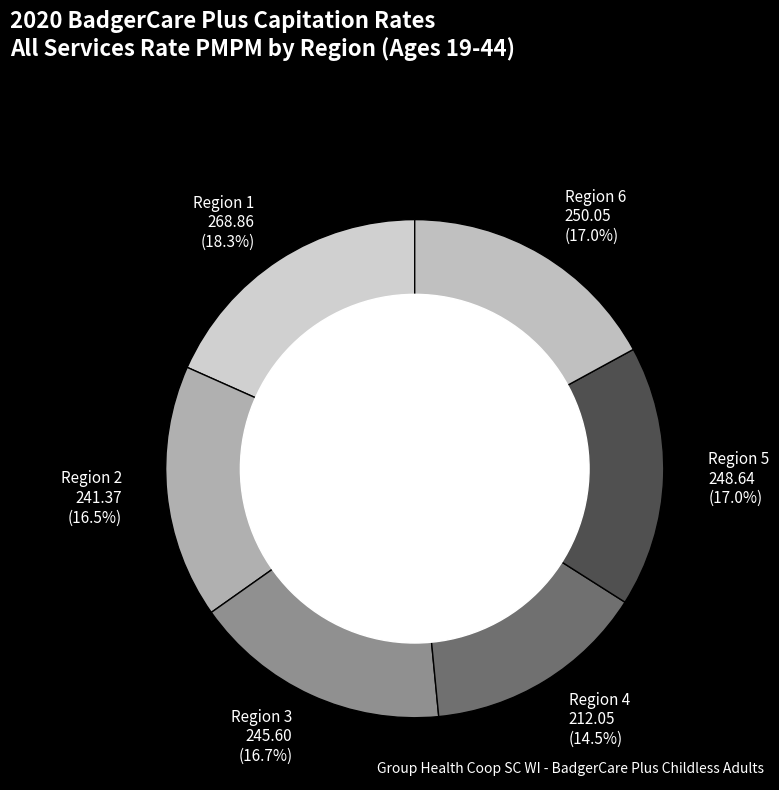

To the nearest percent, what is the difference between the Region 3 and Region 1 slice percentages?

2%